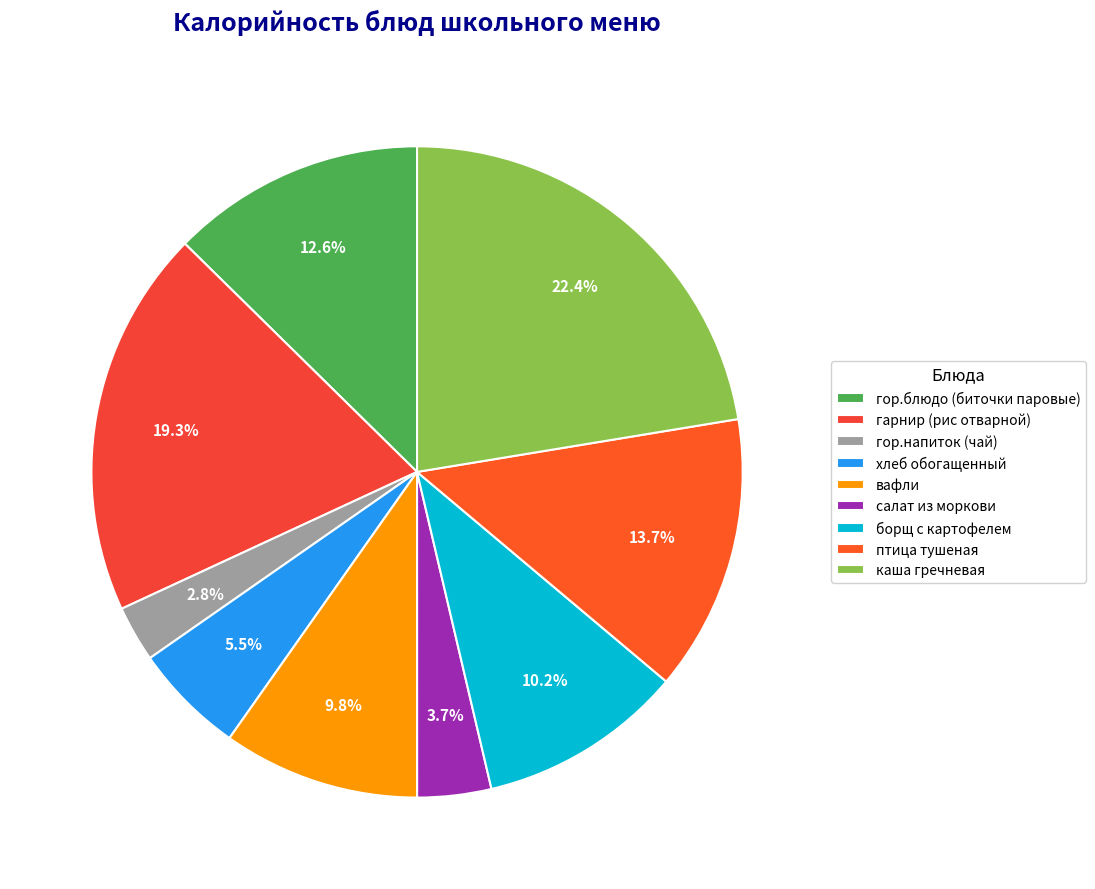

What percentage is the птица тушеная slice, to the nearest percent?

14%